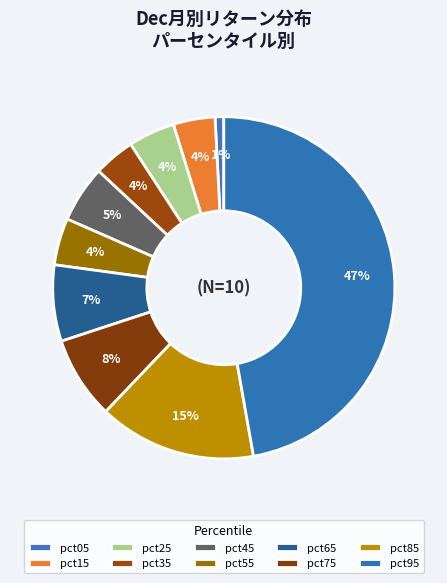

Which category has the smallest portion of the pie?

pct05